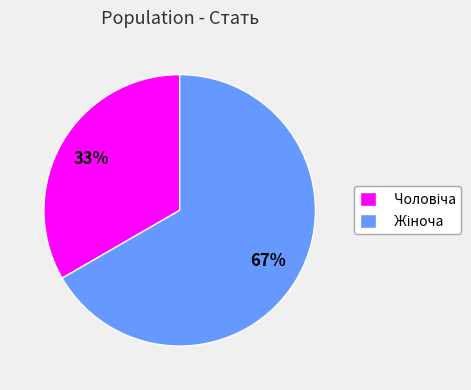

Does any single category account for the majority?

Yes